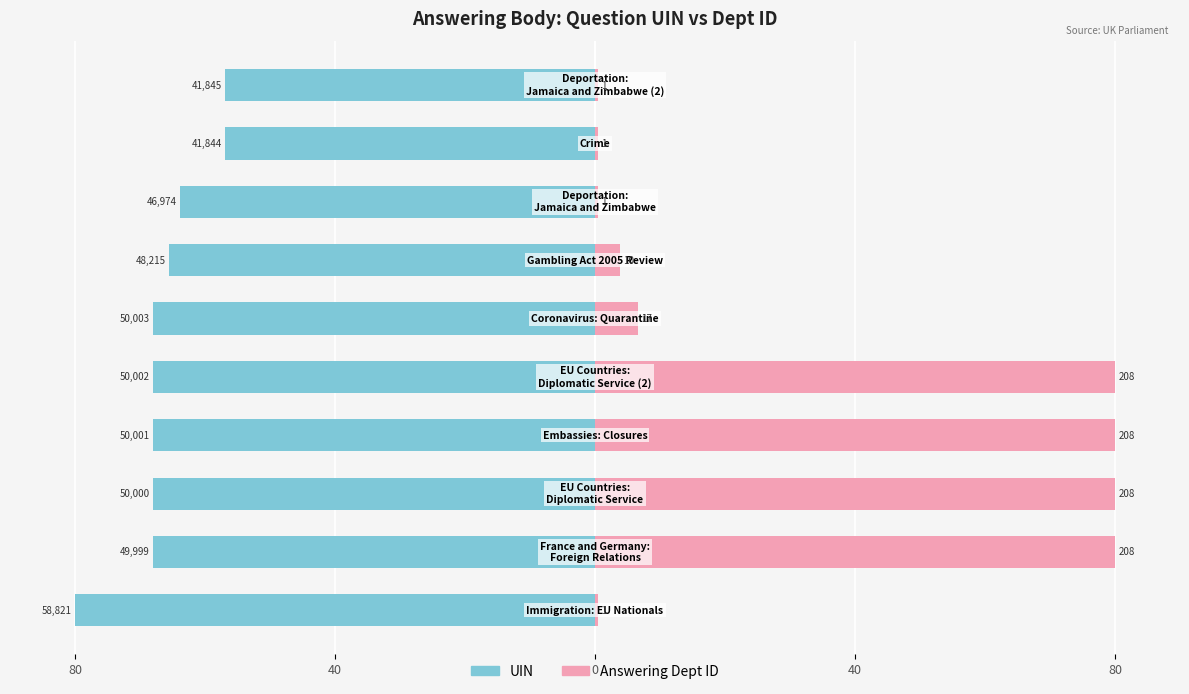

The value of UIN at 80 is -68.0. True or false?

True